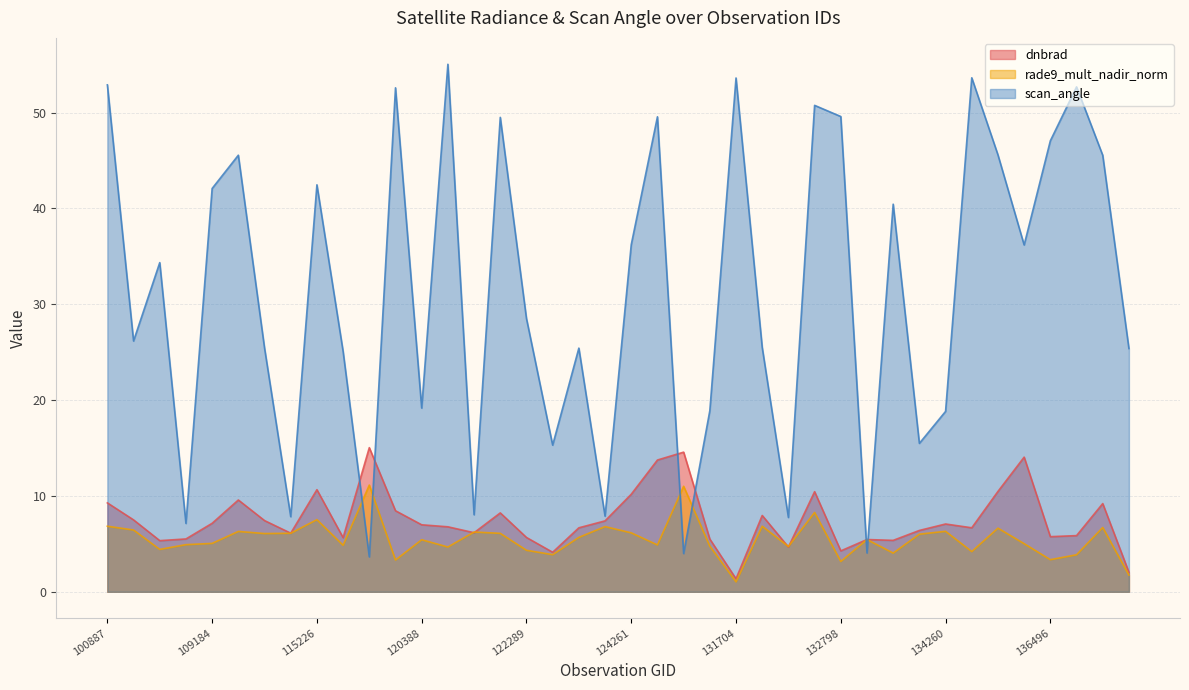

At 124261, list the series in order from largest to smallest.

scan_angle, dnbrad, rade9_mult_nadir_norm